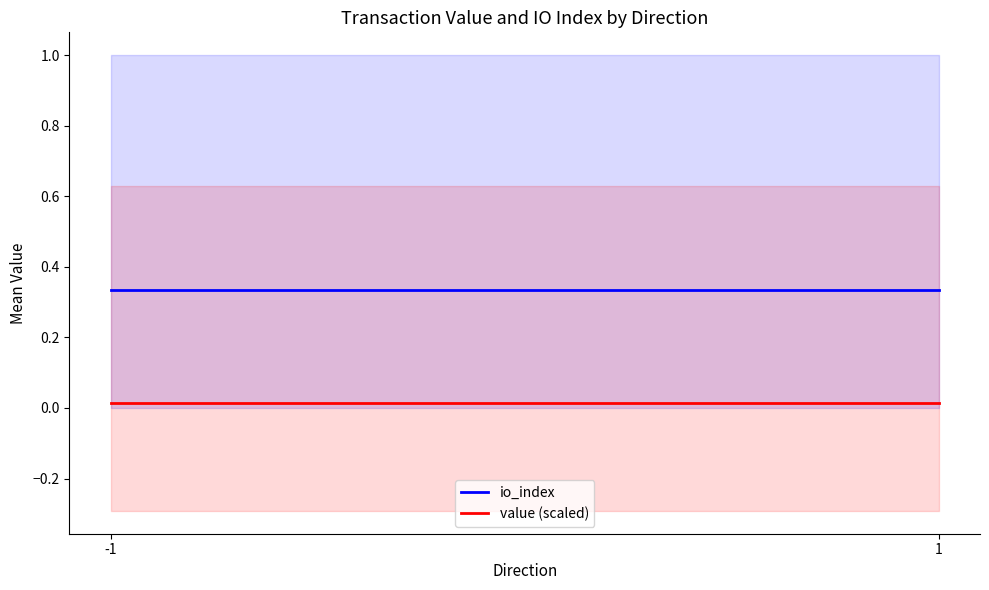

How many lines are shown in the chart?

2